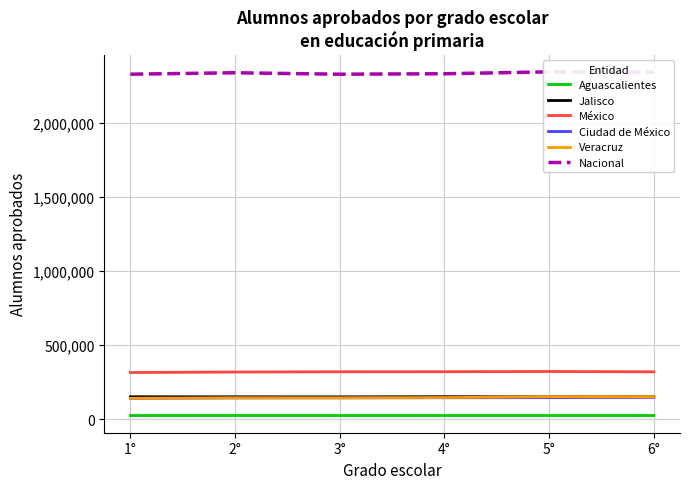

True or false: Aguascalientes and Jalisco cross at least once.

False